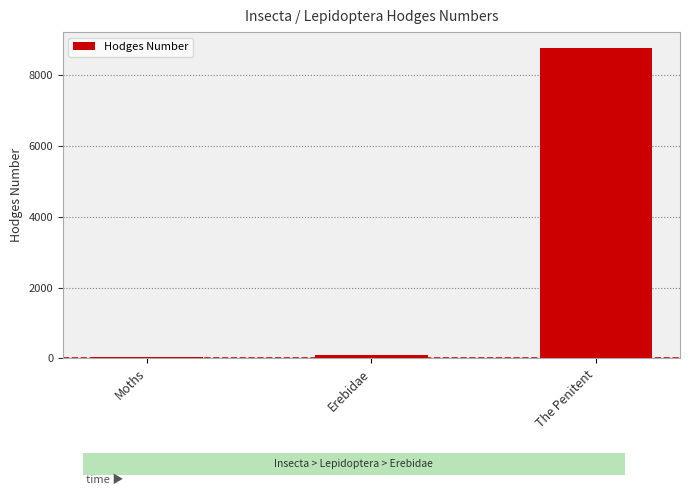

The chart shows a value of 12715.2 at The Penitent. True or false?

False